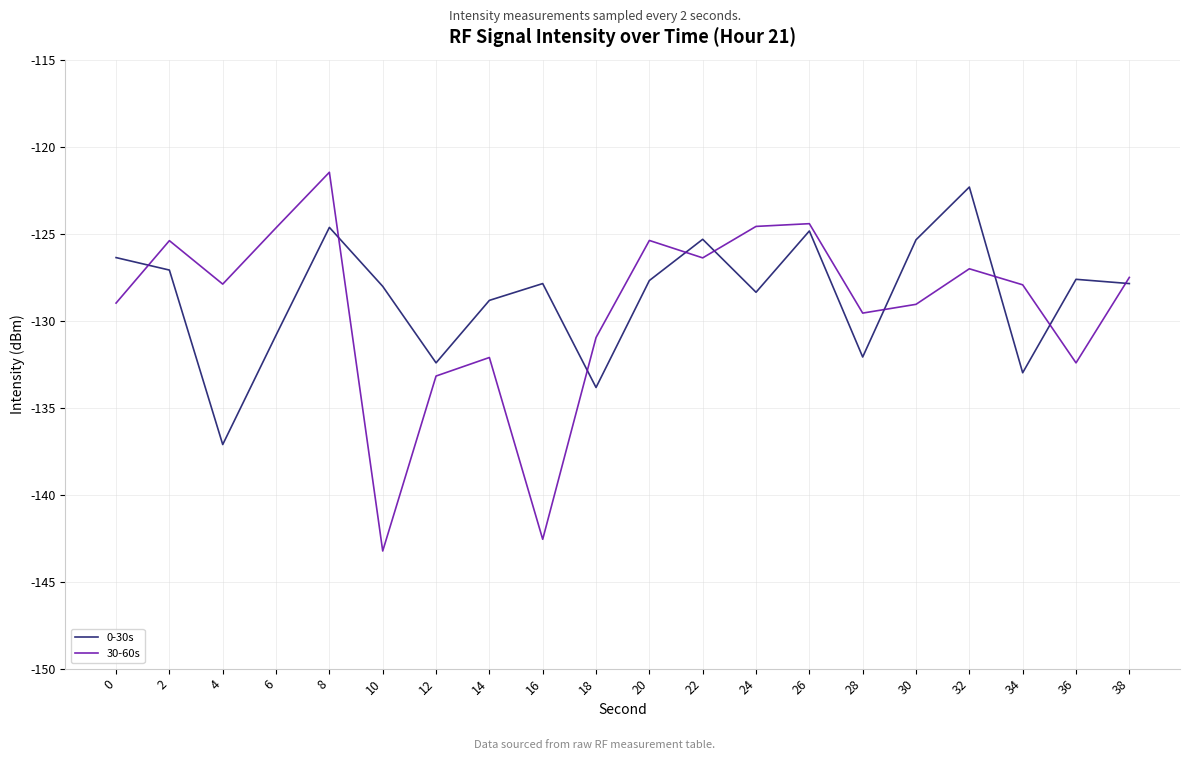

Between 8 and 22, which series saw the biggest shift?

30-60s